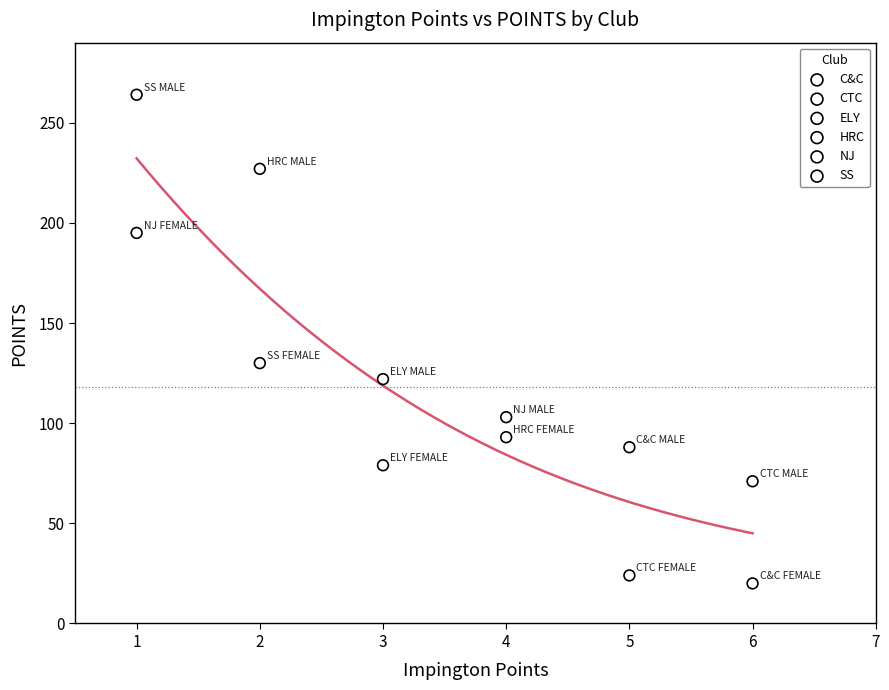

What are all the series names shown in the legend?

C&C, CTC, ELY, HRC, NJ, SS